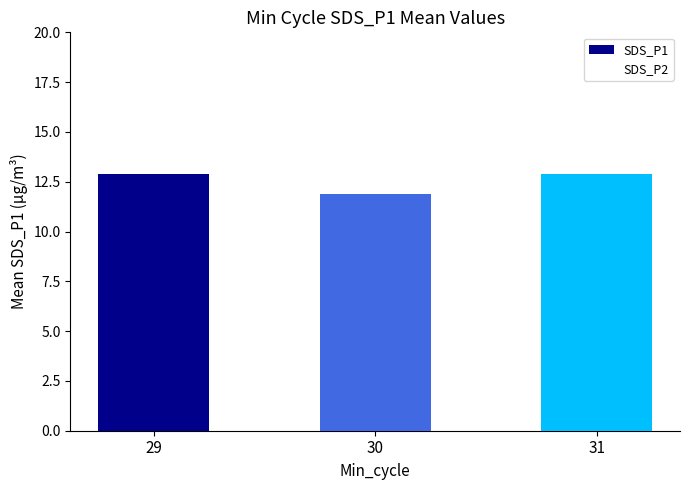

How many data points does each series have?

3